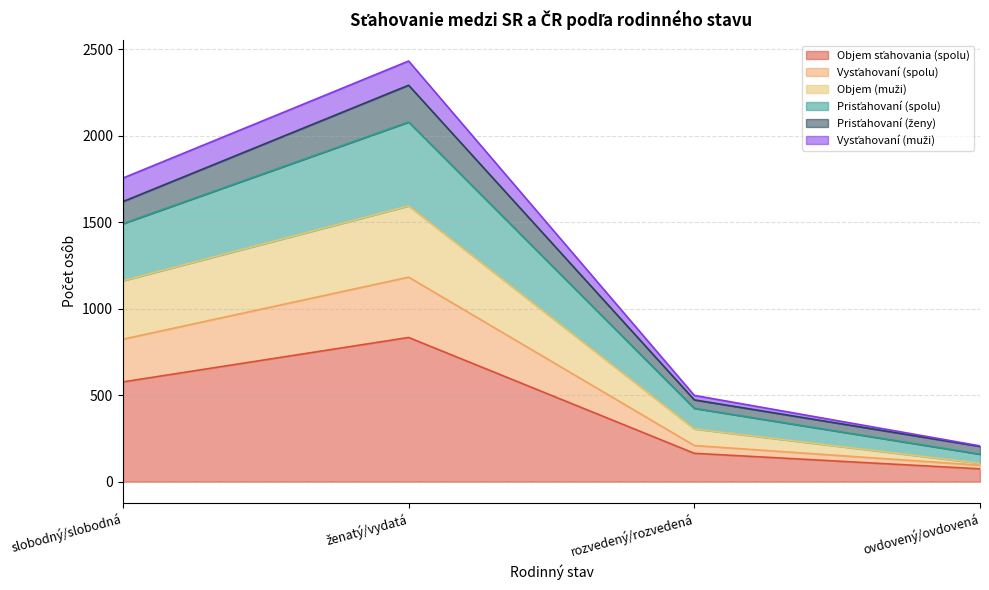

The value of Vysťahovaní (spolu) at slobodný/slobodná is 824. True or false?

True